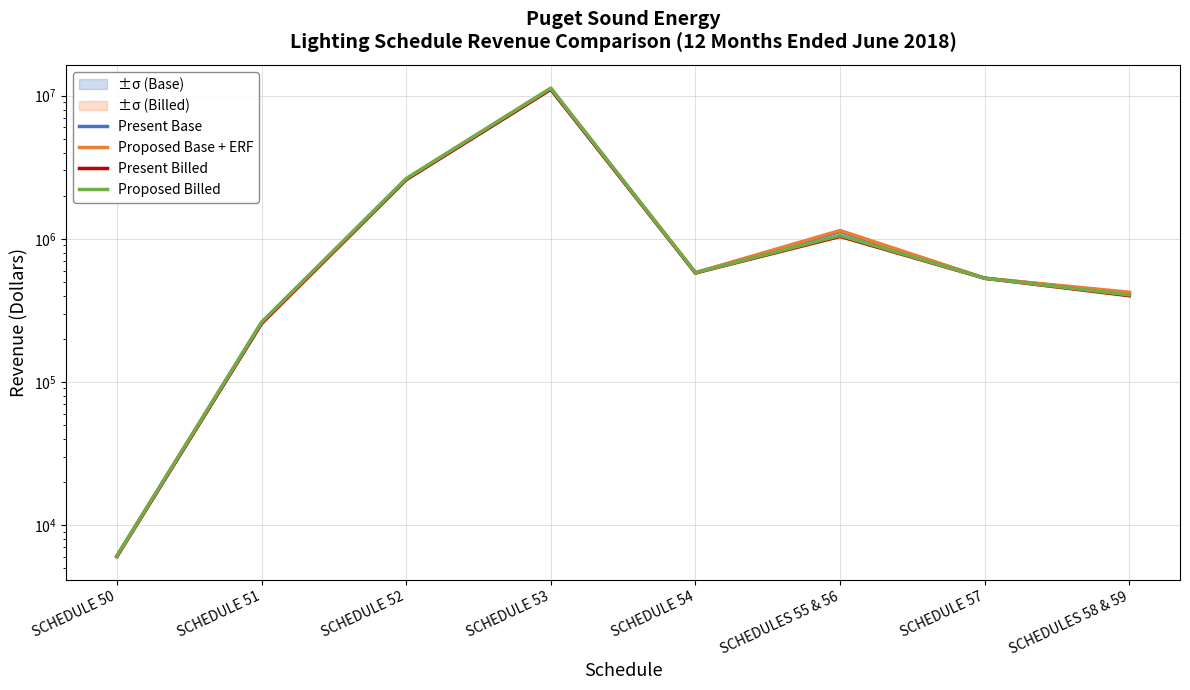

What is the label of the 8th point from the left?

SCHEDULES 58 & 59